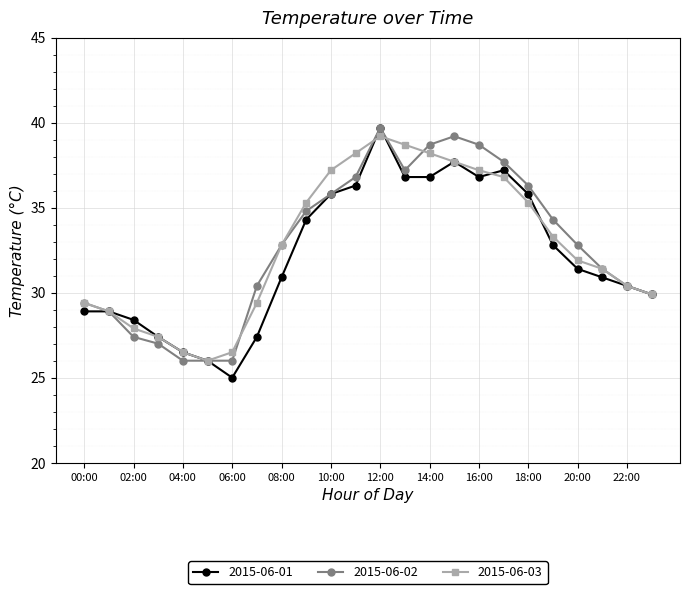

How many series are shown in this chart?

3